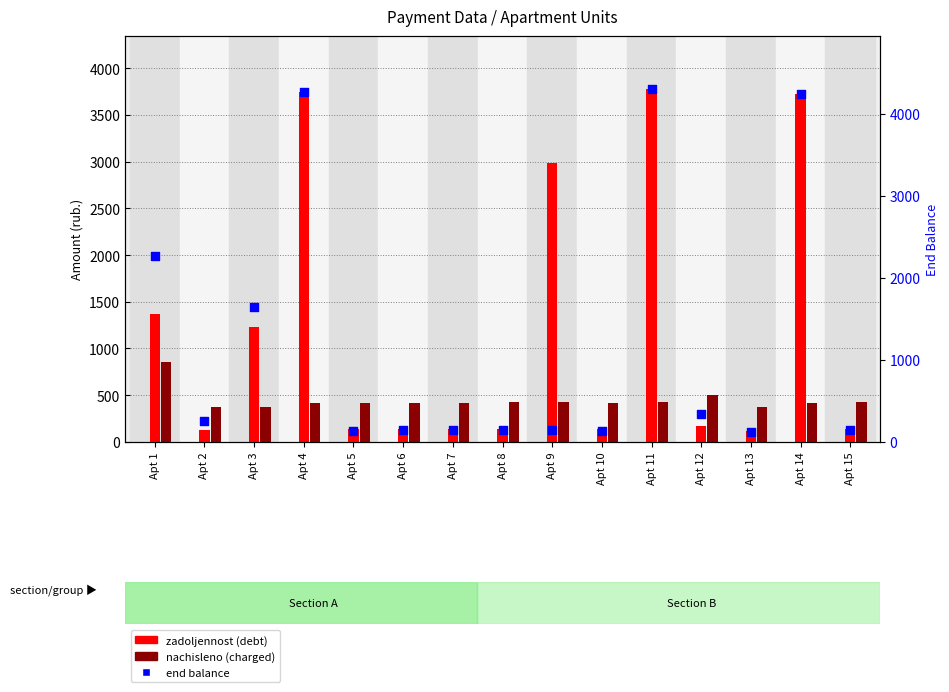

Which series has the largest Y range (max minus min)?

zadolj_end (end balance)